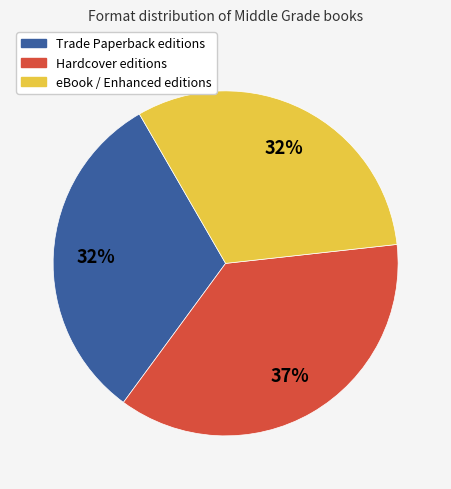

The Trade Paperback editions slice represents 32% of the pie. True or false?

True